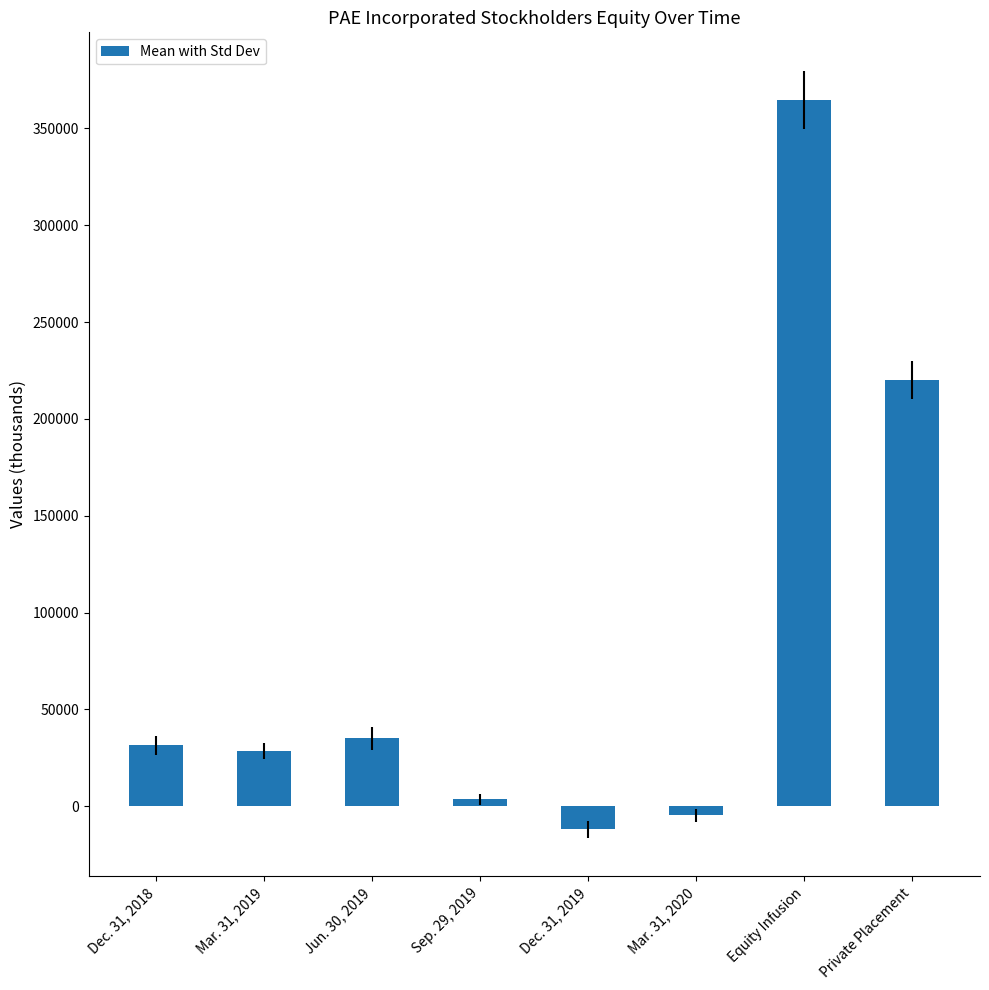

What is the minimum value shown in the chart?

-11909